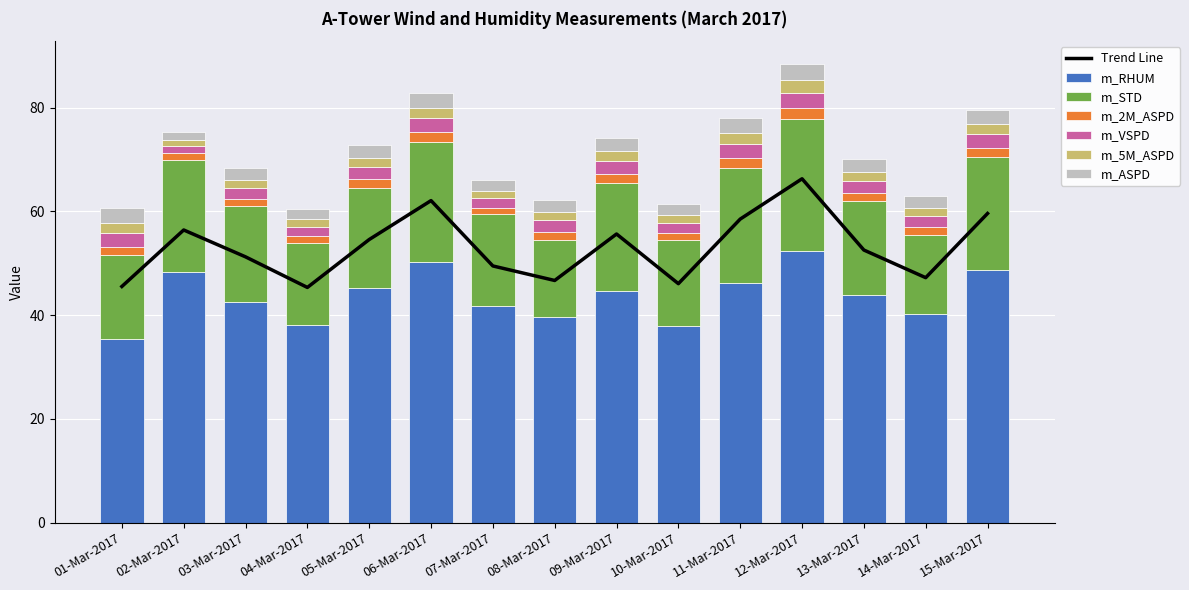

Reading left to right, what are all the values shown in this chart?

m_RHUM: 35.3	48.3	42.5	38.1	45.2	50.3	41.8	39.6	44.7	37.9	46.1	52.4	43.8	40.2	48.7
m_STD: 16.2	21.7	18.5	15.8	19.3	23.1	17.6	14.9	20.8	16.5	22.3	25.4	18.1	15.3	21.7
m_2M_ASPD: 1.5	1.2	1.5	1.3	1.7	1.9	1.2	1.6	1.7	1.4	1.9	2.0	1.6	1.5	1.8
m_VSPD: 2.8	1.4	2.1	1.9	2.3	2.7	2.0	2.2	2.5	2.0	2.7	3.0	2.4	2.1	2.6
m_5M_ASPD: 2.0	1.1	1.5	1.4	1.8	2.0	1.4	1.6	1.9	1.5	2.1	2.4	1.7	1.6	2.0
m_ASPD: 2.9	1.5	2.2	2.0	2.5	2.8	2.0	2.3	2.6	2.1	2.8	3.1	2.5	2.2	2.7